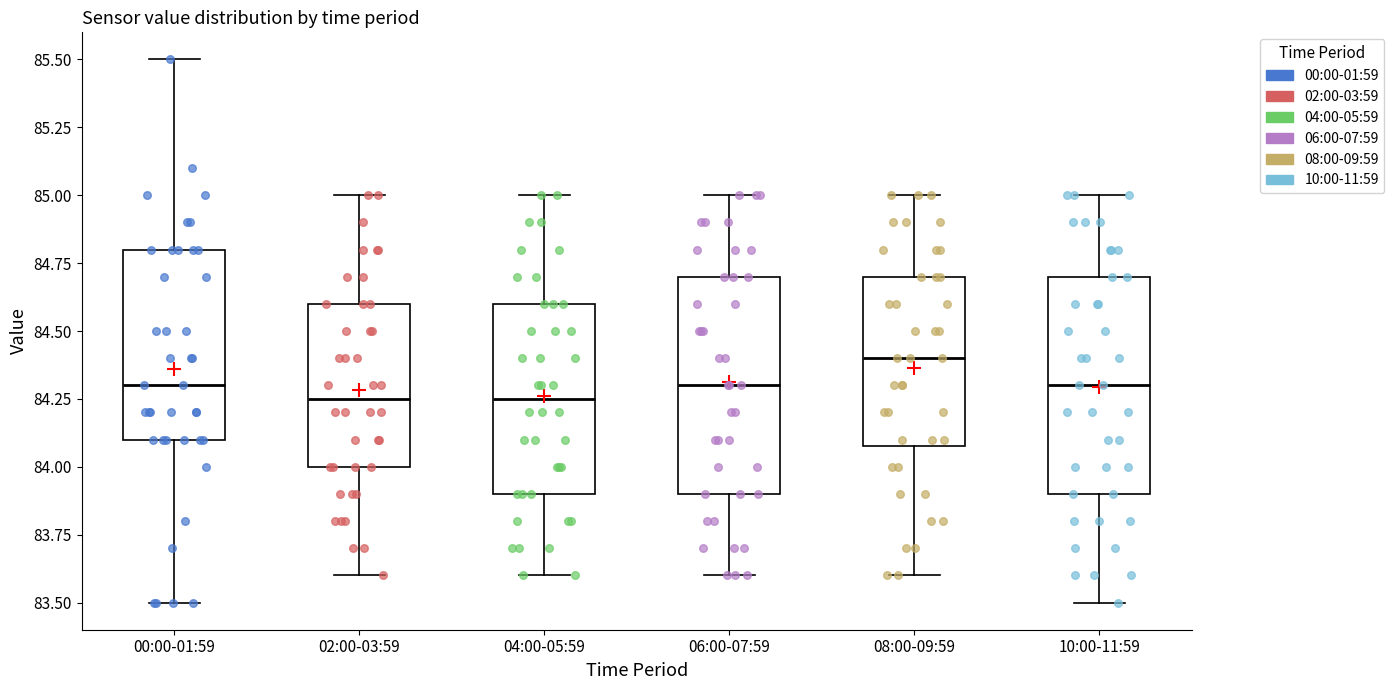

Which box's median line is the highest?

08:00-09:59